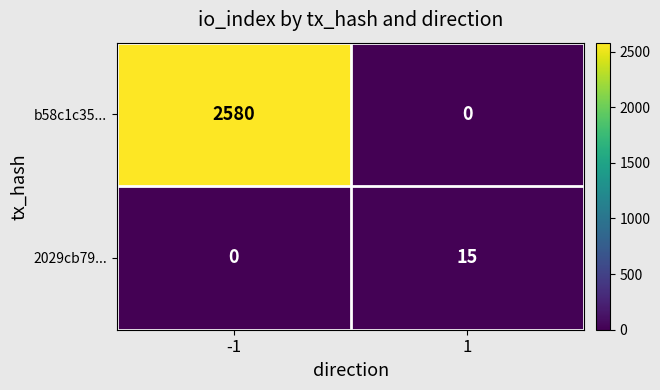

List the series in order of their peak value, lowest first.

2029cb79..., b58c1c35...